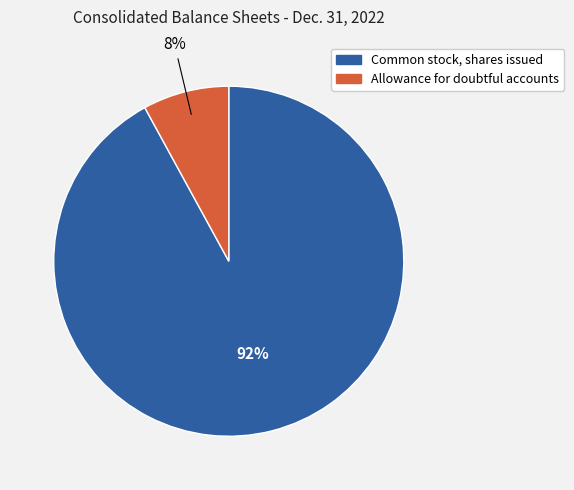

To the nearest percent, what is the difference between the Allowance for doubtful accounts and Common stock, shares issued slice percentages?

84%